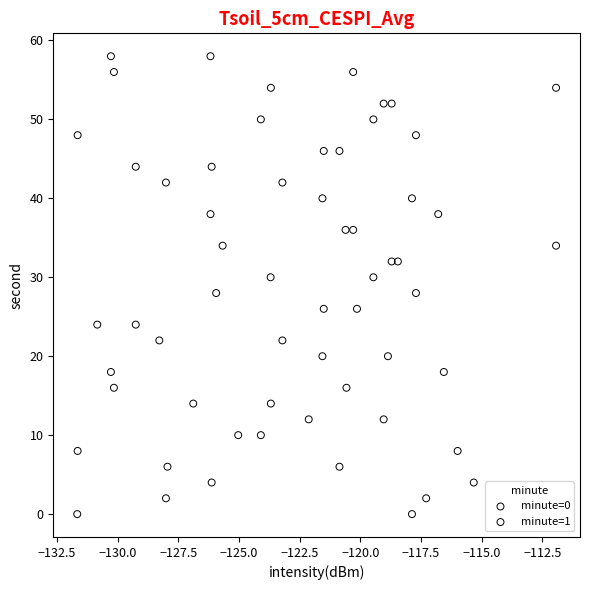

What are all the series names shown in the legend?

minute=0, minute=1